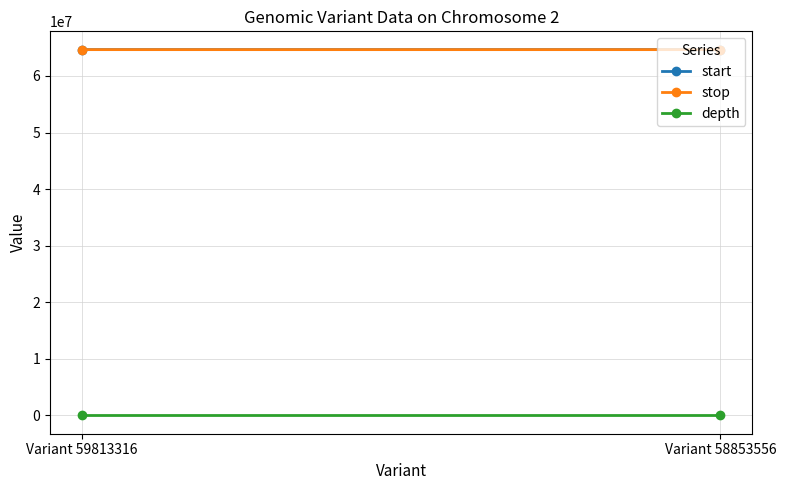

What is the difference between the stop values at Variant 59813316 and Variant 58853556?

241